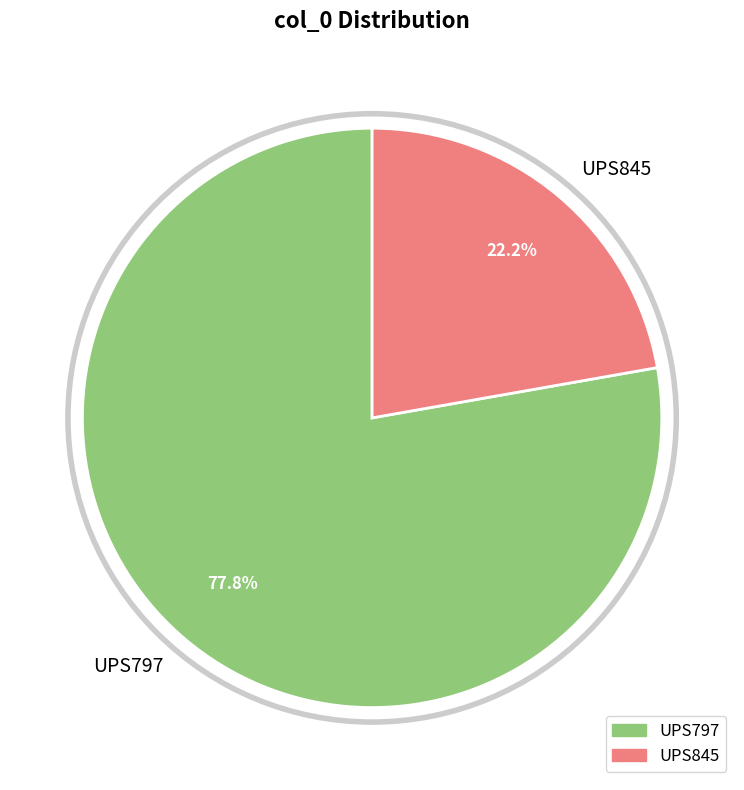

What percentage do UPS797 and UPS845 together represent?

100.0%